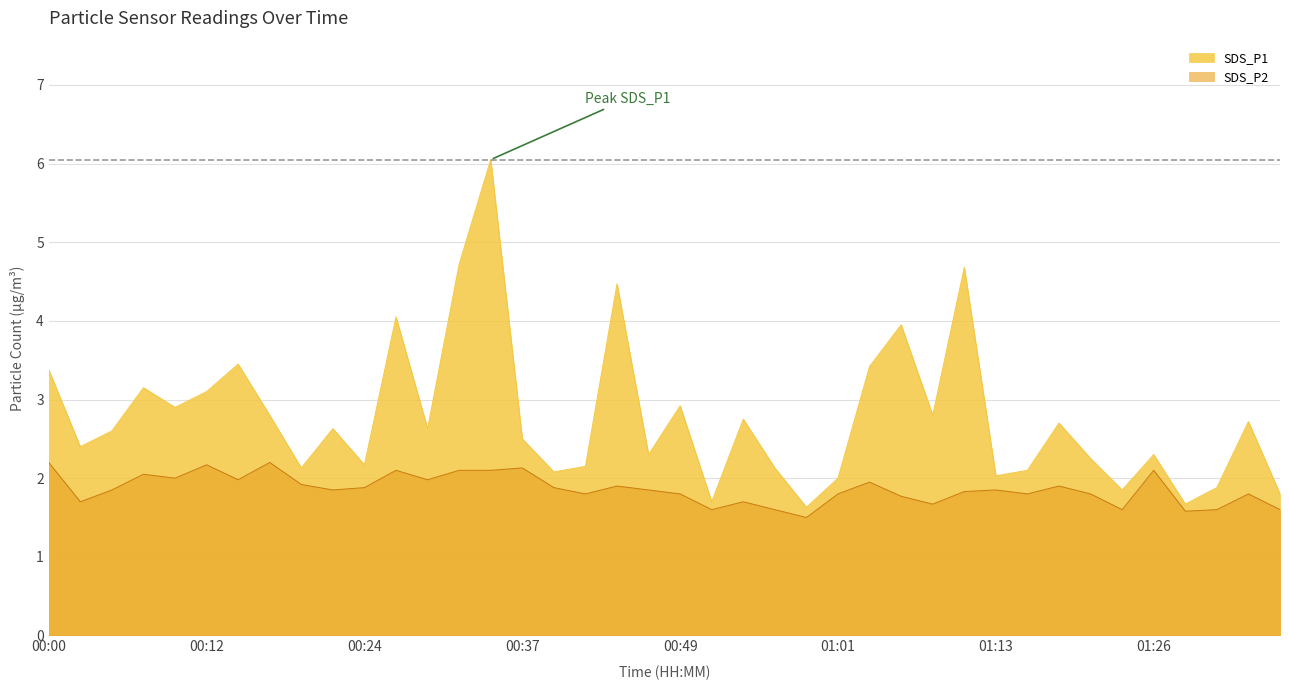

At how many categories does at least one series exceed 1?

40